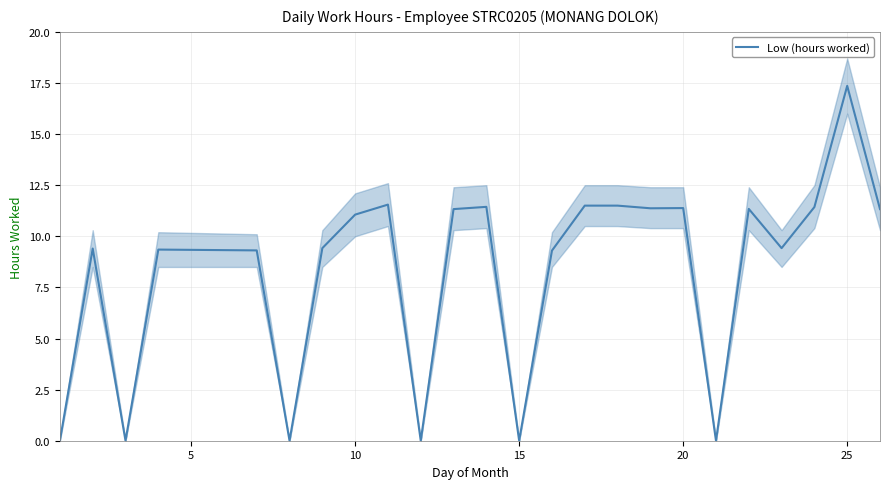

Read the value at 5.

9.4